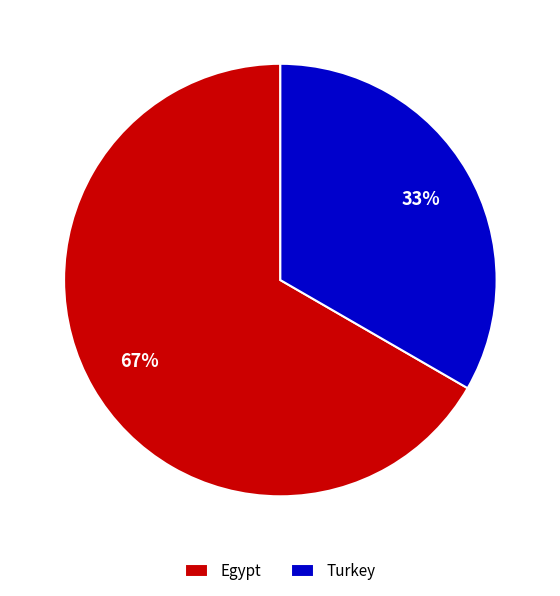

What is the smallest slice in the pie chart?

Turkey